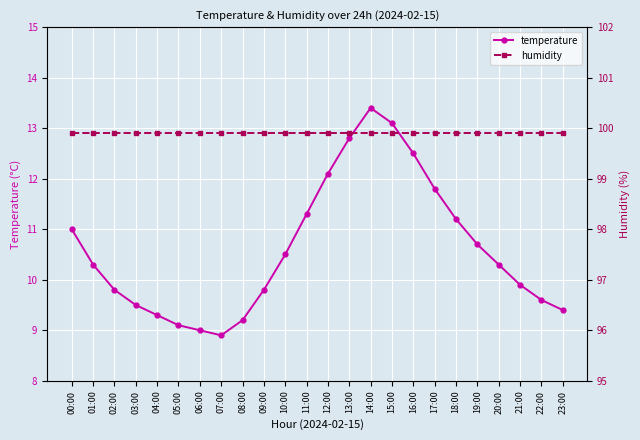

True or false: temperature has a value of 9.5 at 03:00.

True